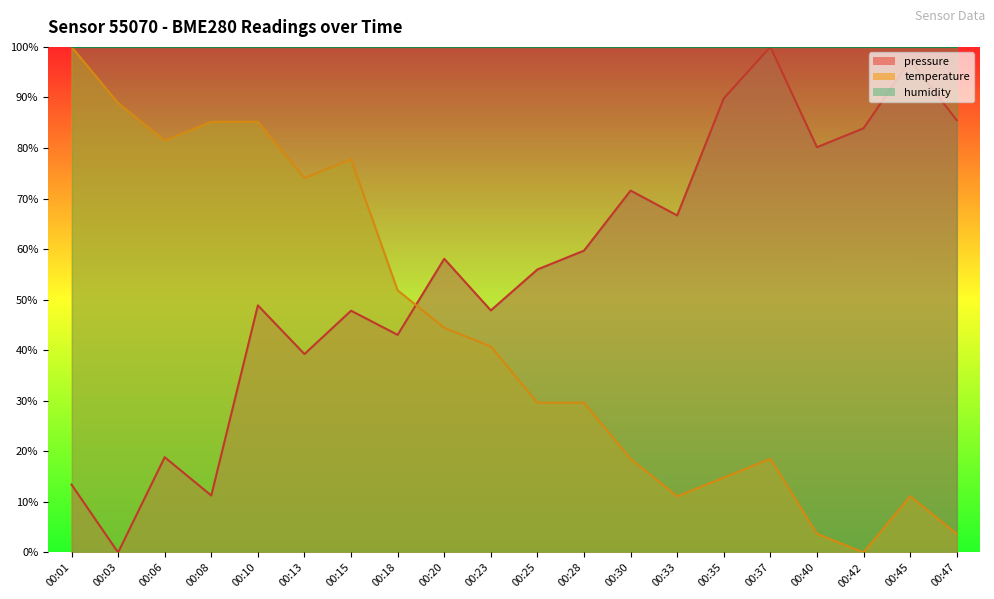

Reading left to right, transcribe all the data shown in this chart.

pressure: 0.1	0.0	0.2	0.1	0.5	0.4	0.5	0.4	0.6	0.5	0.6	0.6	0.7	0.7	0.9	1.0	0.8	0.8	1.0	0.9
temperature: 1.0	0.9	0.8	0.9	0.9	0.7	0.8	0.5	0.4	0.4	0.3	0.3	0.2	0.1	0.1	0.2	0.0	0.0	0.1	0.0